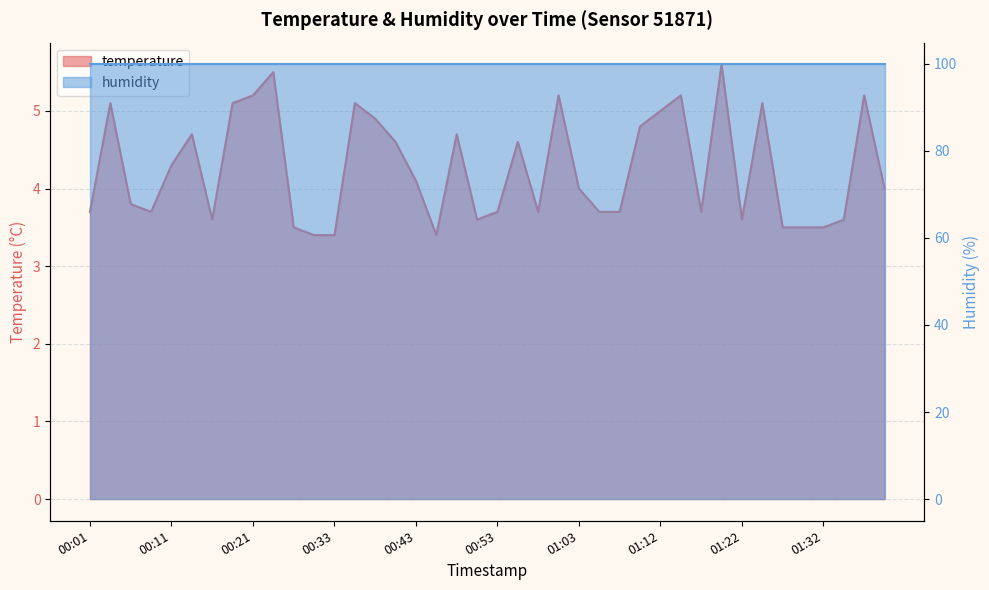

At which category does the chart reach its minimum across all series?

00:31